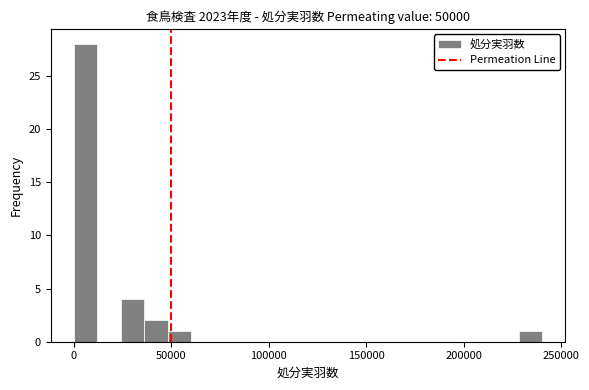

Read against the x-axis, roughly where is the centre of the tallest bar?

5000